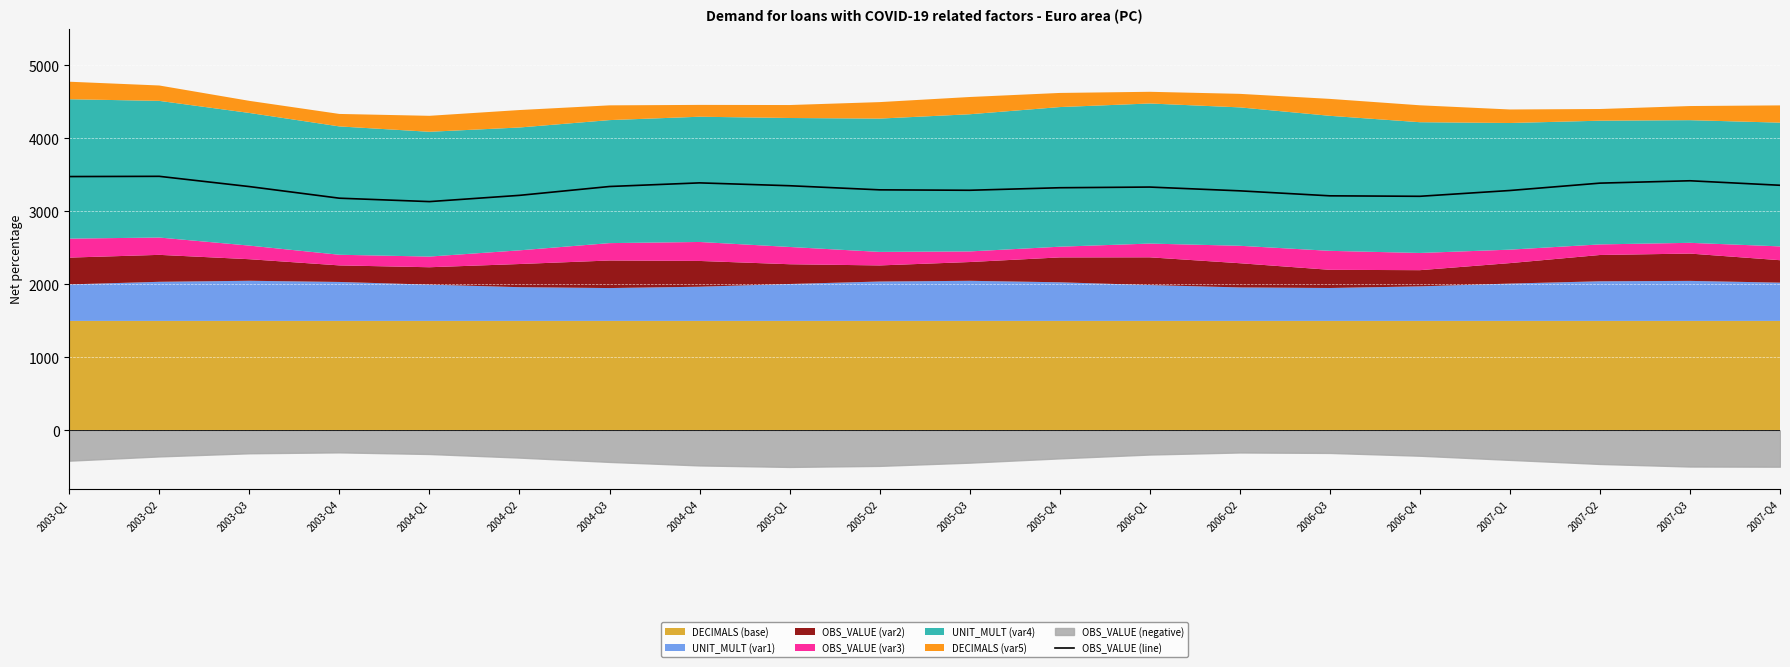

What is the change in value from 2004-Q1 to 2005-Q4?

+189.9